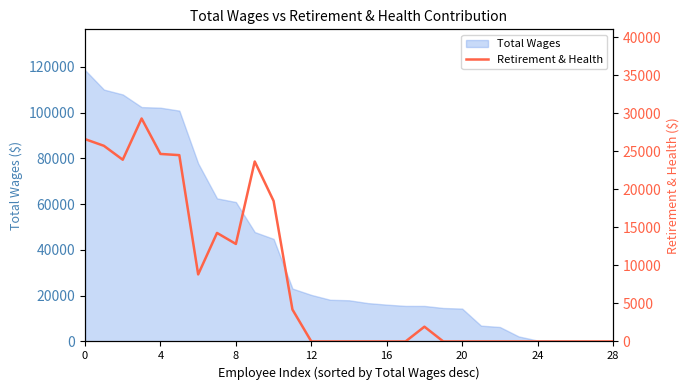

What is the maximum value for Total Wages?

118602